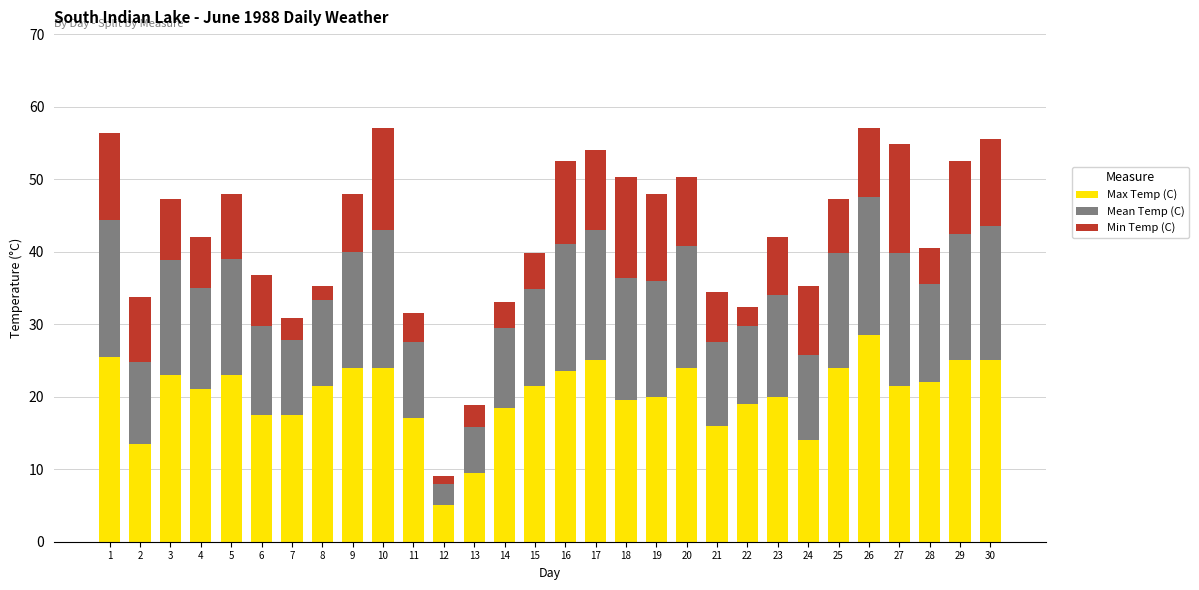

The Max Temp (C) series shows 25.5 at 1. True or false?

True